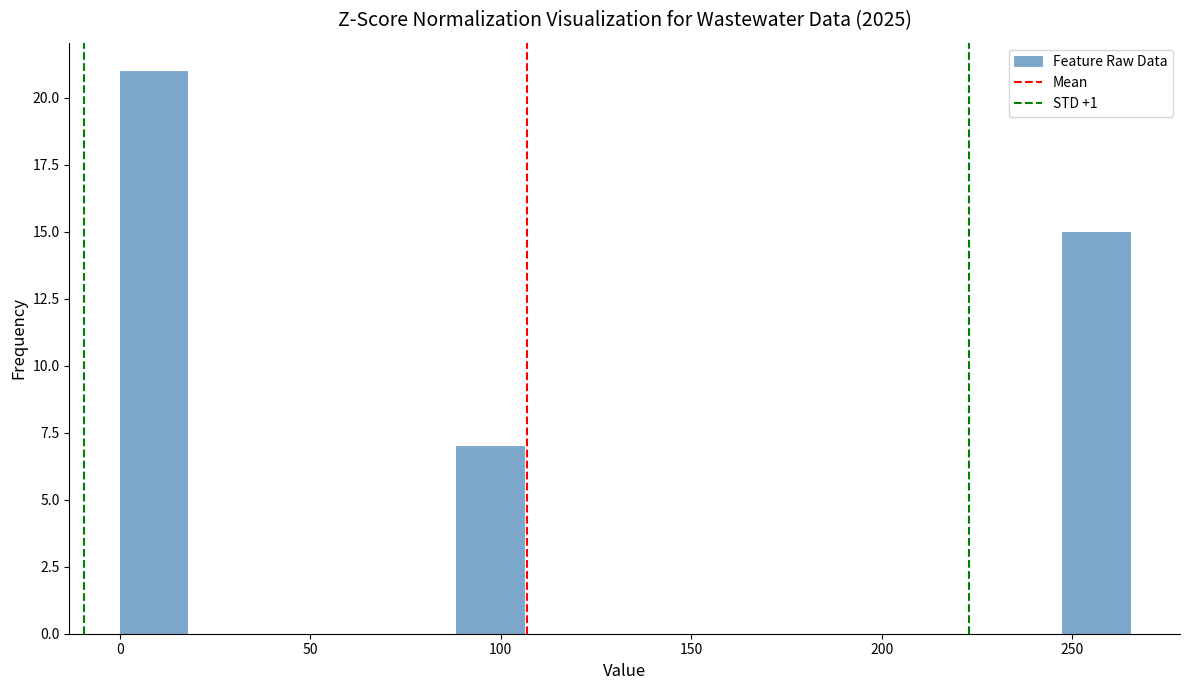

Read against the x-axis, roughly where is the centre of the tallest bar?

10